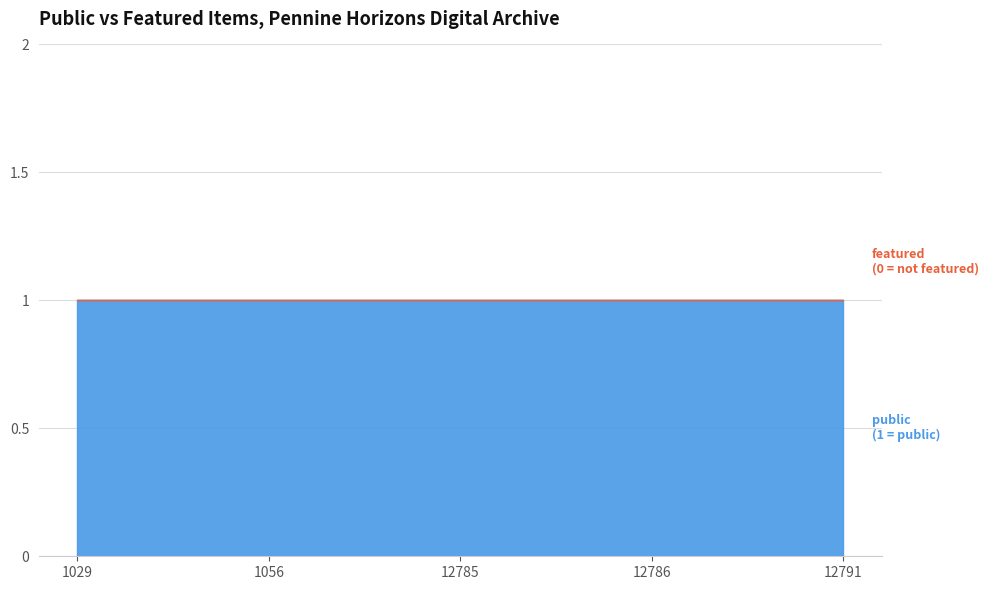

What is the sum of the public values at 12791 and 12785?

2